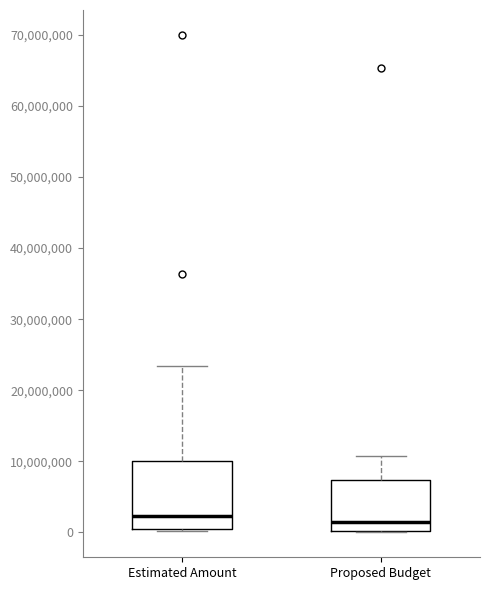

Reading left to right, read every box against the y-axis: the position of its median line, the range the box covers, and the ends of its whiskers. The values are not printed on the chart, so give them approximately, as read against the axis.

Estimated Amount: median 2000000, box 1000000 to 10000000, whiskers 0 to 23000000
Proposed Budget: median 2000000, box 0 to 7000000, whiskers 0 to 11000000